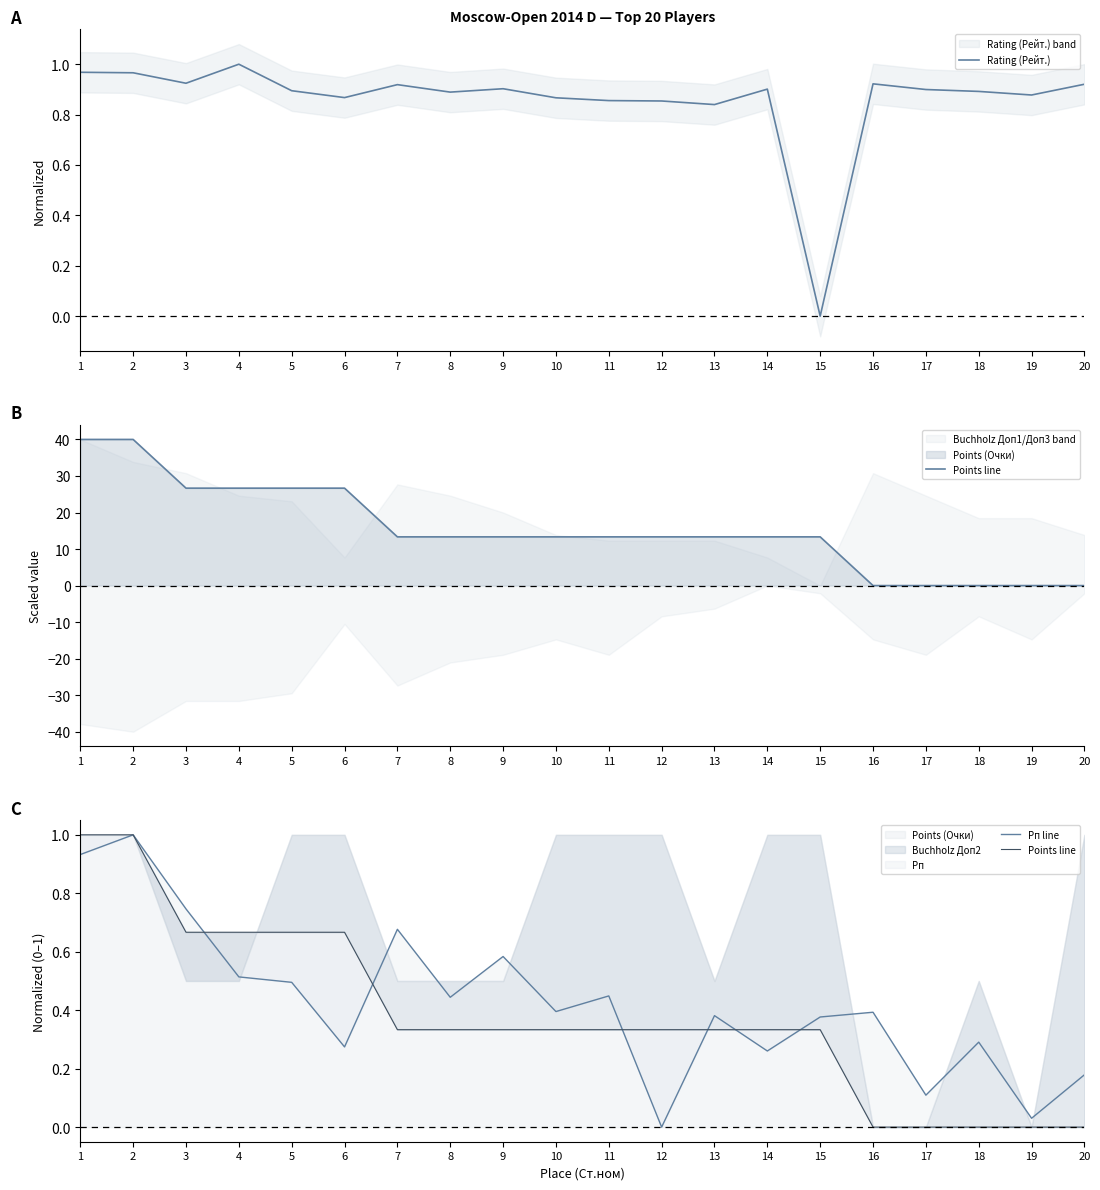

The value of Rating (Рейт.) at 14 is 0.9. True or false?

True